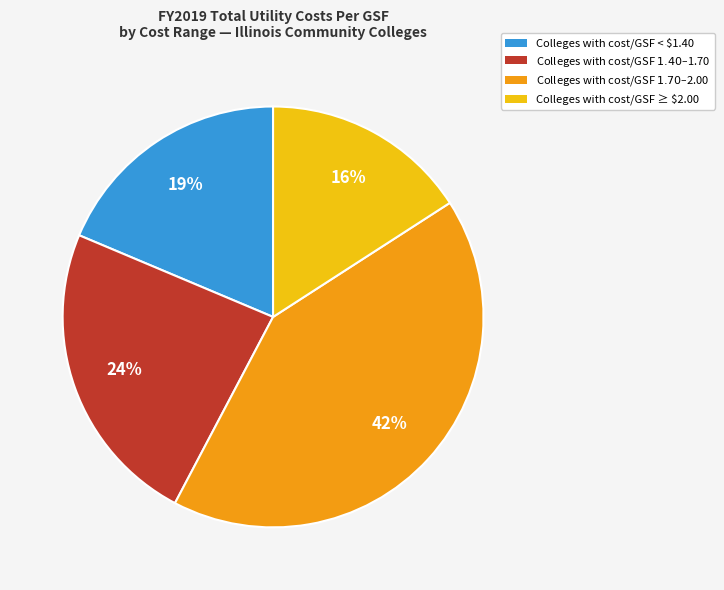

Is there any slice that represents more than half of the pie?

No